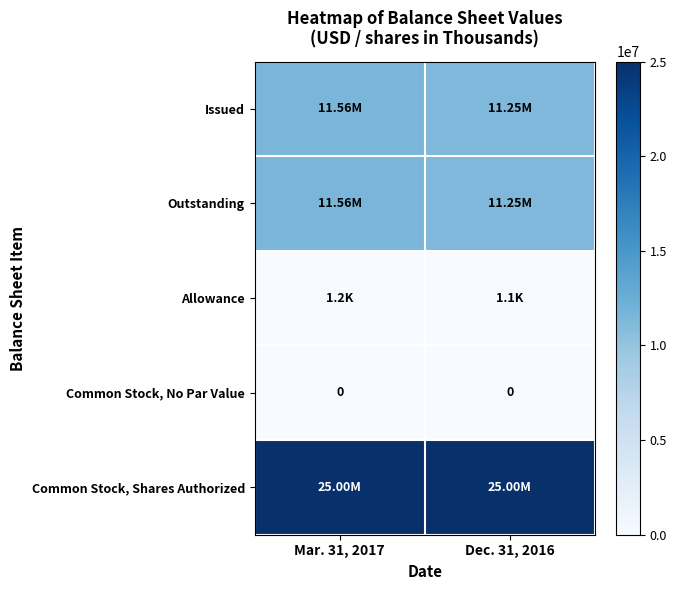

Rank the series by their maximum value, from highest to lowest.

Common Stock, Shares Authorized, Issued, Outstanding, Allowance, Common Stock, No Par Value